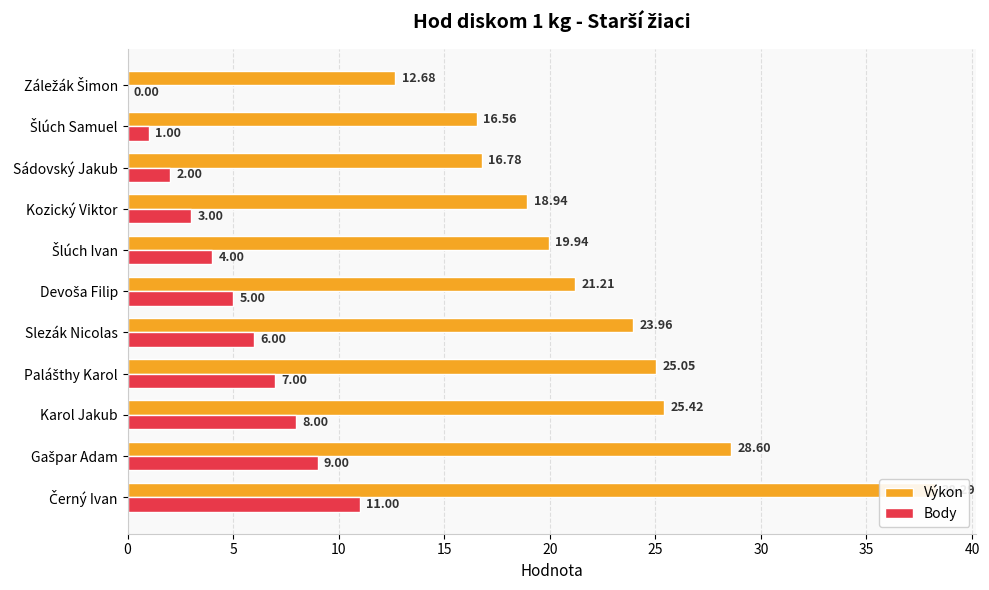

Does the chart contain any negative values?

No